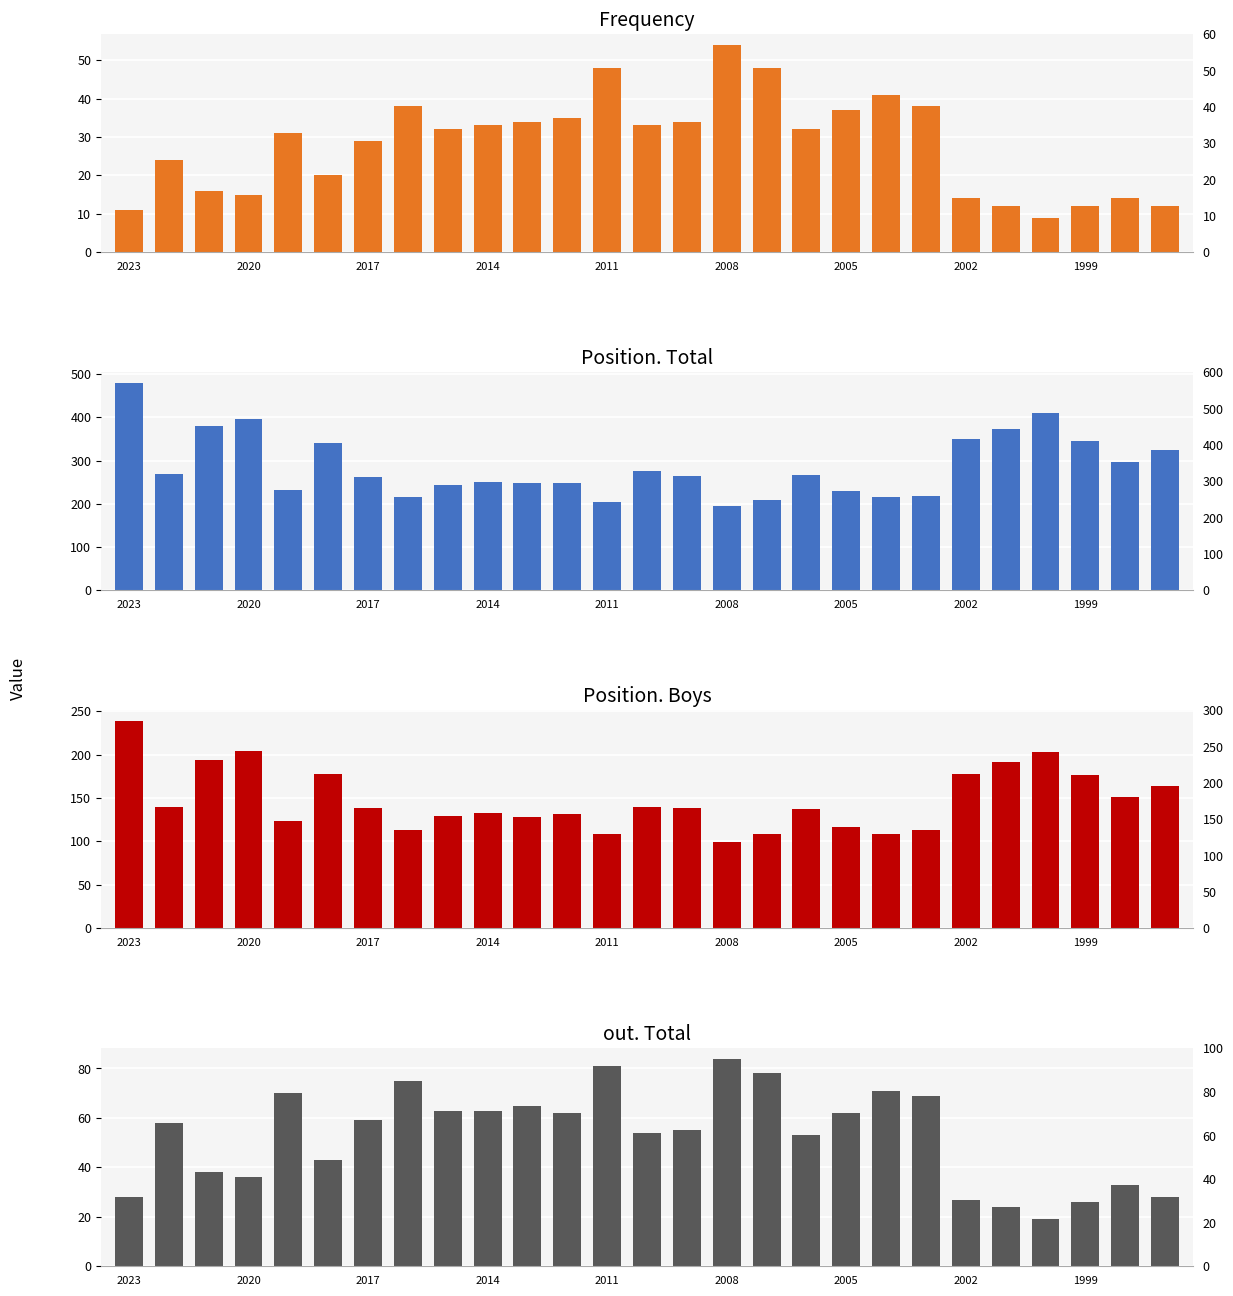

How many data points in Frequency are less than 32?

13